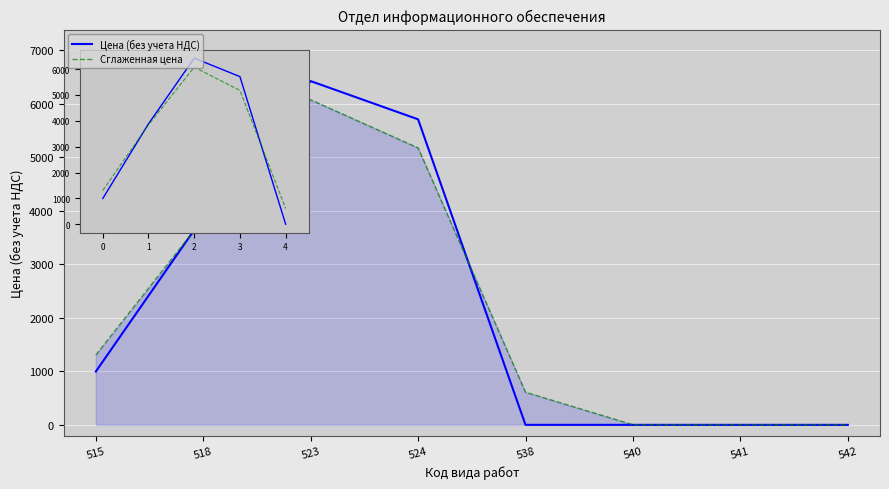

At which label is Цена (без учета НДС) closest to 3210?

518